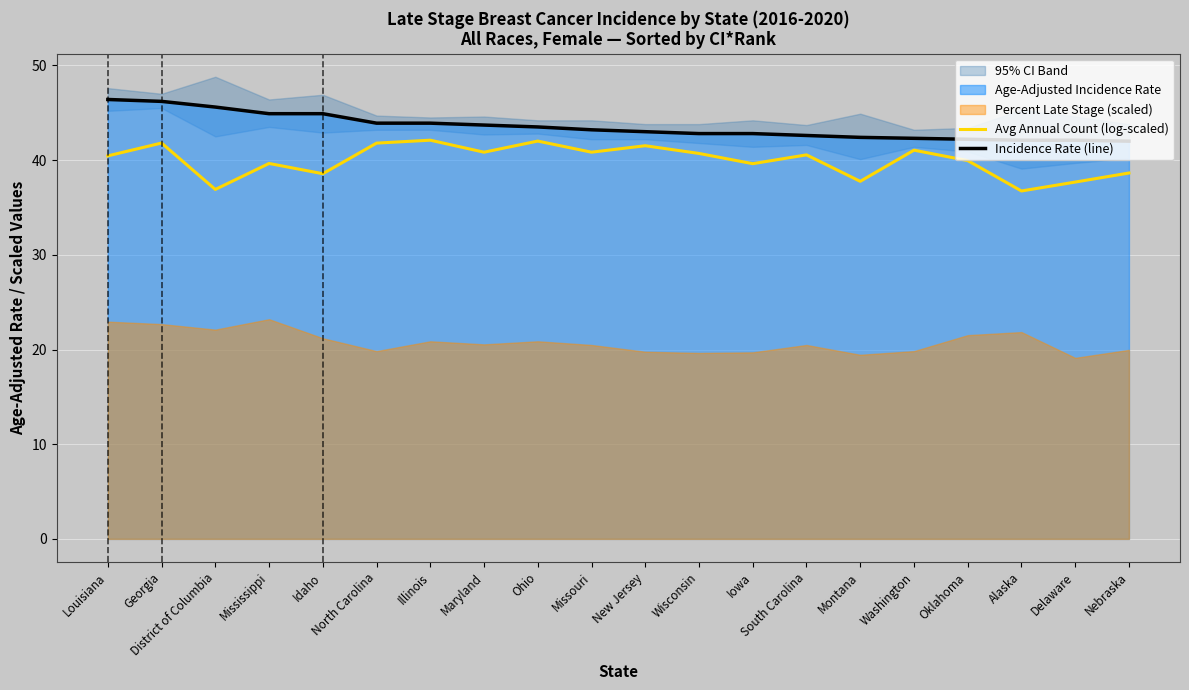

What is the maximum value for Avg Annual Count (log-scaled)?

42.1